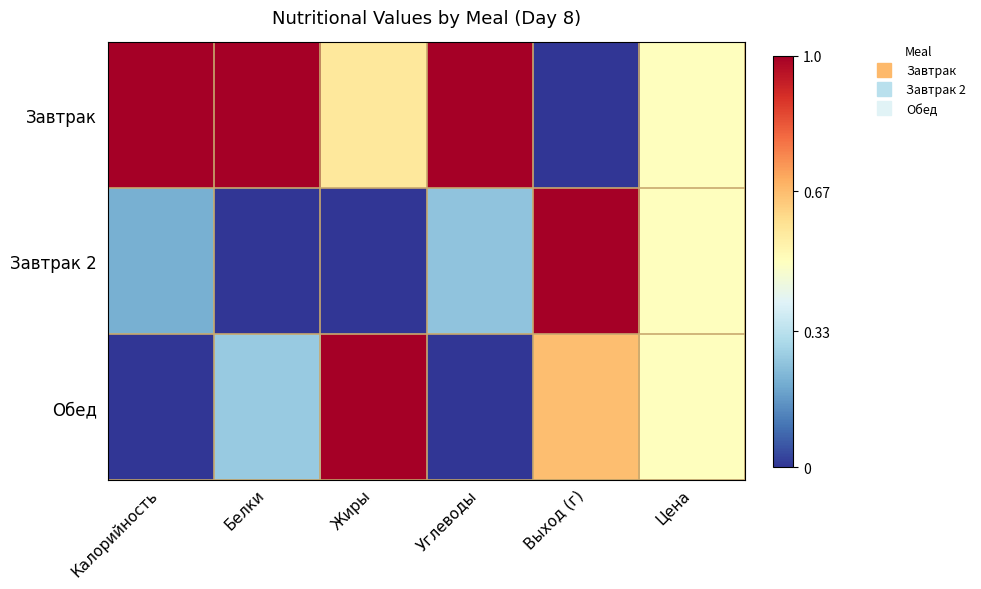

List the series in order of their peak value, lowest first.

Завтрак, Завтрак 2, Обед